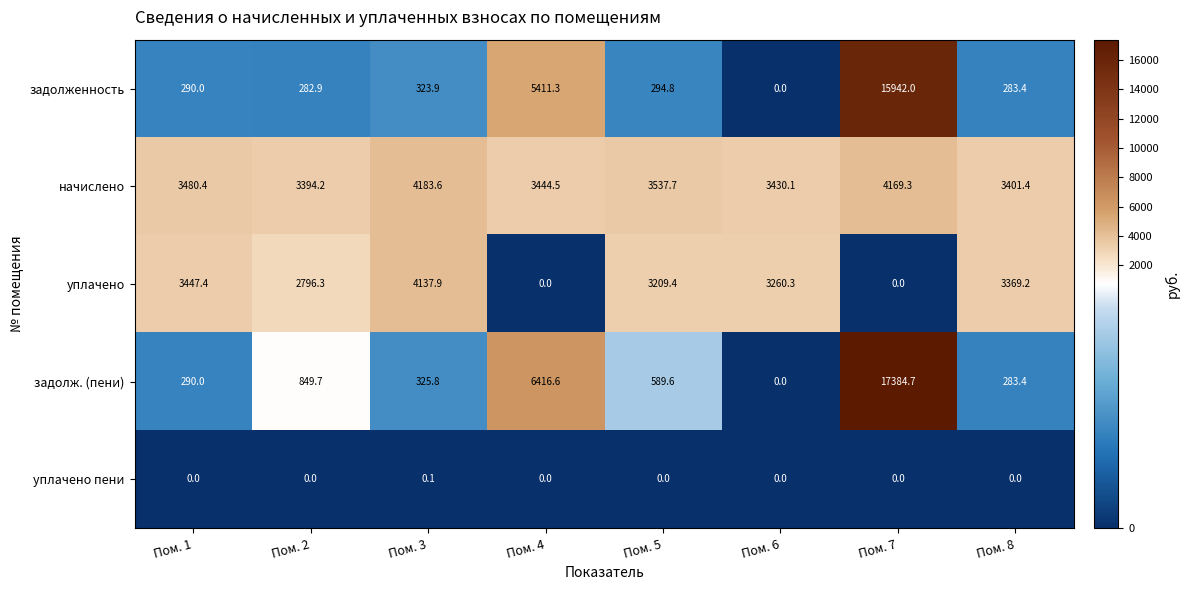

List the labels in order of задолж. (пени) value, smallest first.

Пом. 6, Пом. 8, Пом. 1, Пом. 3, Пом. 5, Пом. 2, Пом. 4, Пом. 7